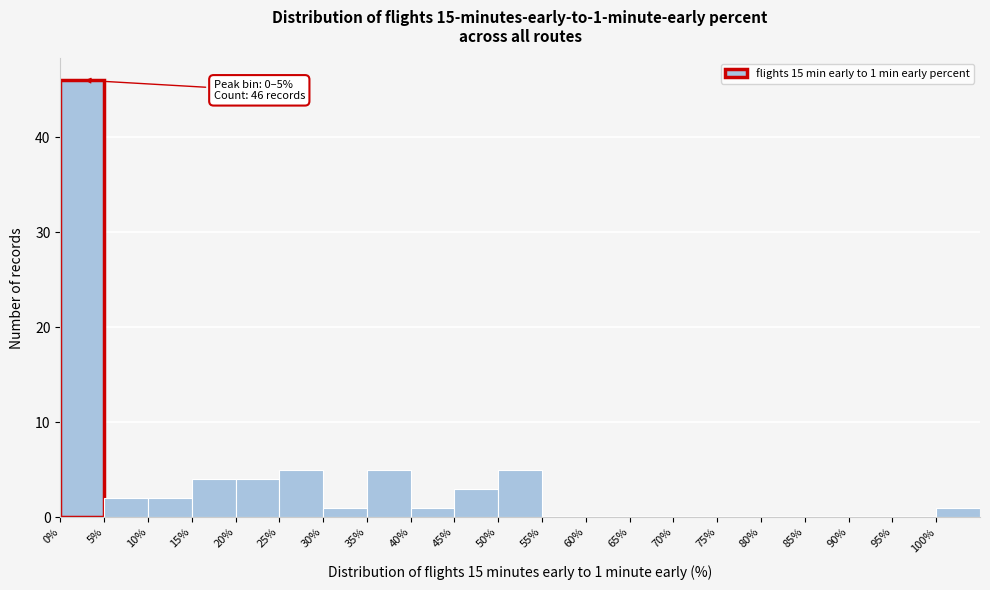

Which range on the x-axis has the tallest bar?

0 to 5